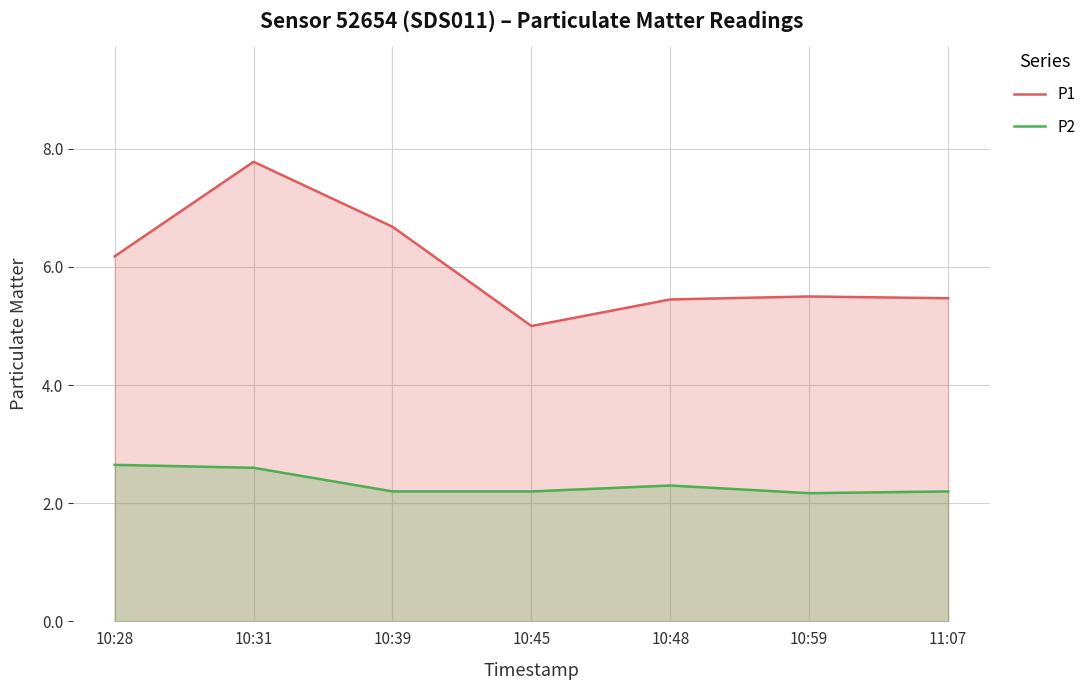

What is the average value of the P2 series?

2.3